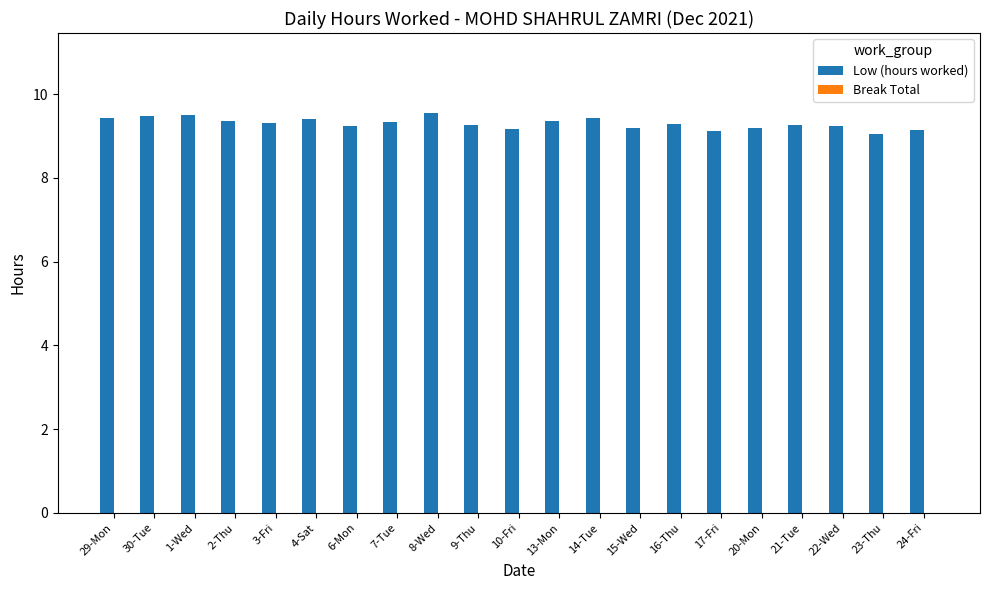

Which has a higher value, 13-Mon or 10-Fri?

13-Mon